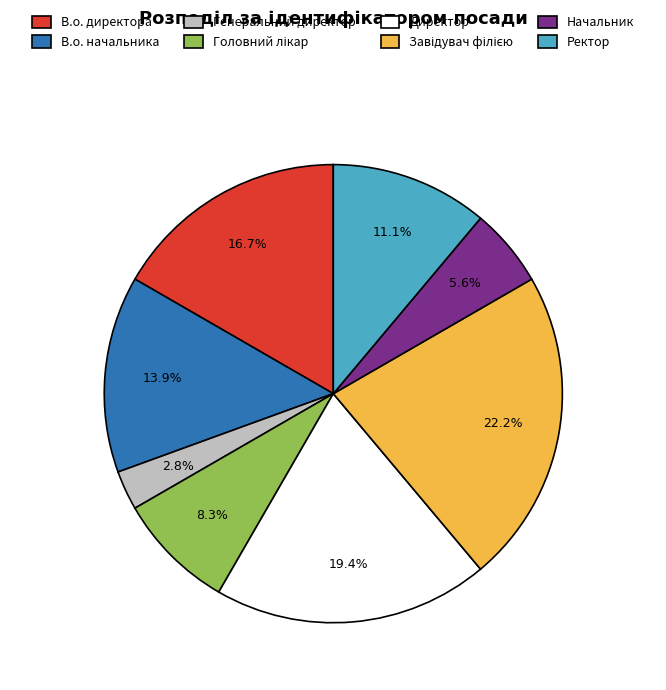

How much of the chart is everything except В.о. начальника?

86.1%